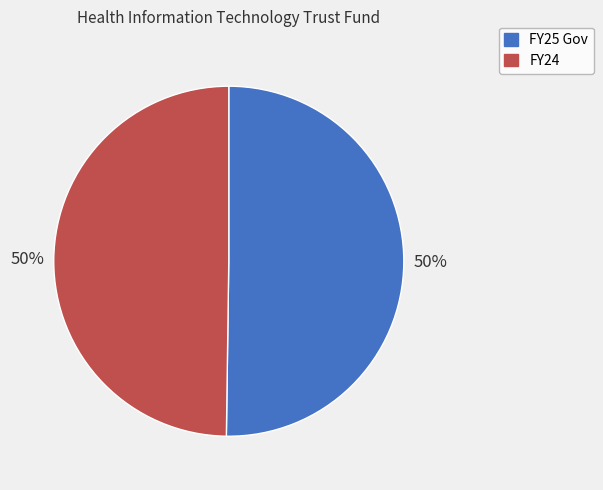

To the nearest percent, what percentage of the pie is FY24?

50%